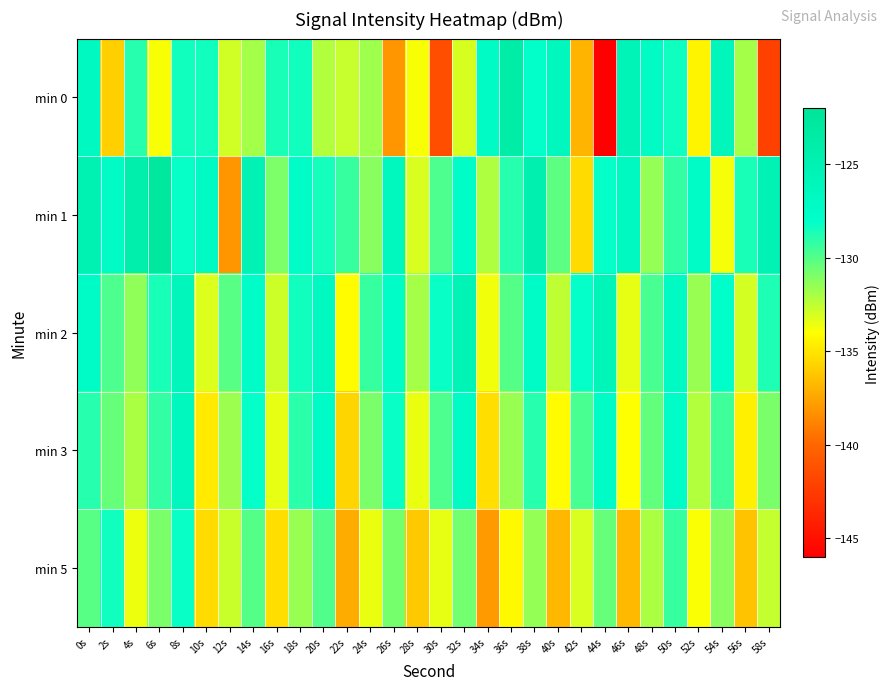

How many data points does each series have?

30